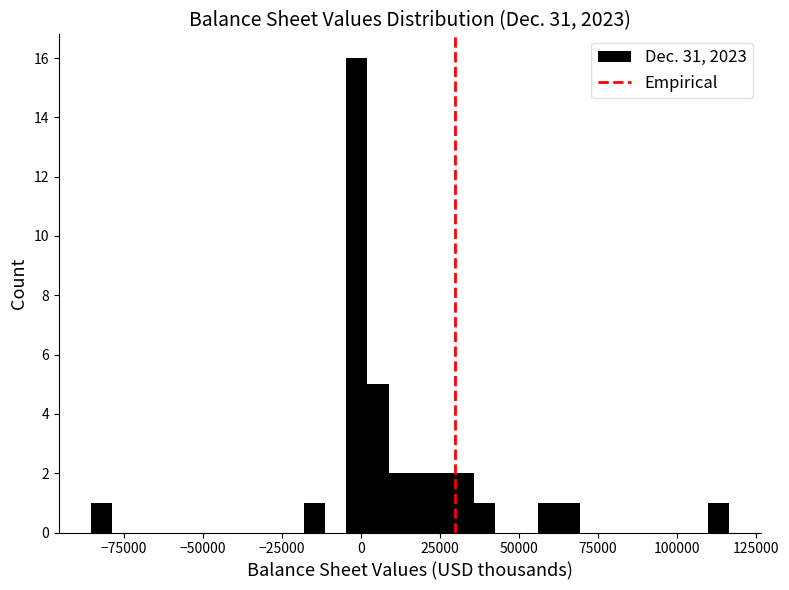

Around what value on the x-axis is the tallest bar? Give the approximate position of its centre, as read against the axis.

0